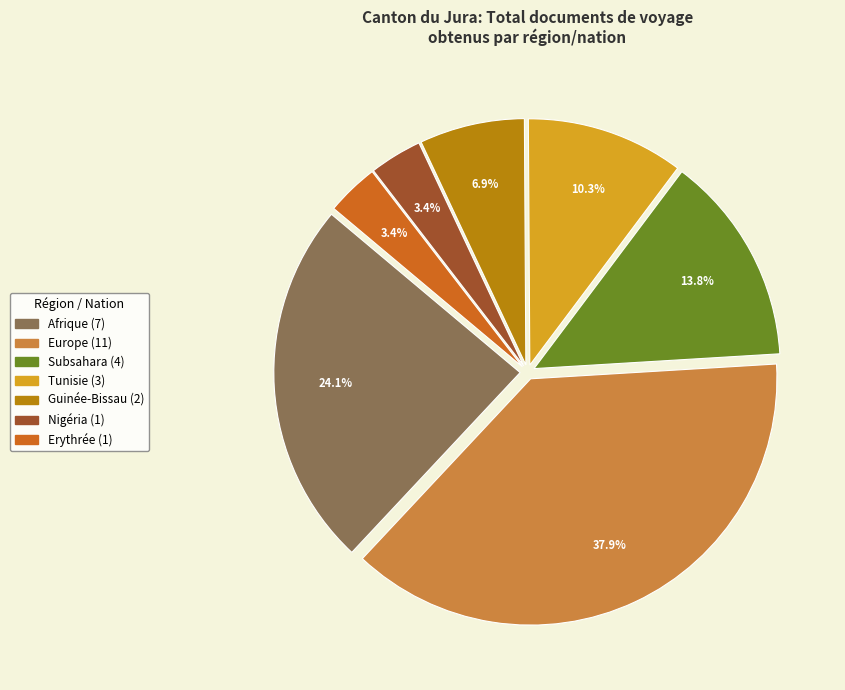

How many segments does this pie chart have?

7